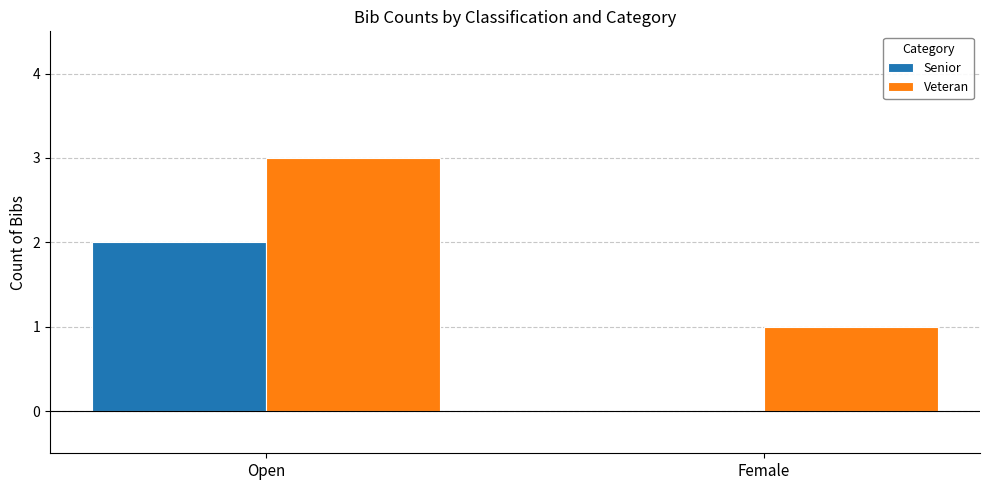

How many distinct data groups are displayed?

2